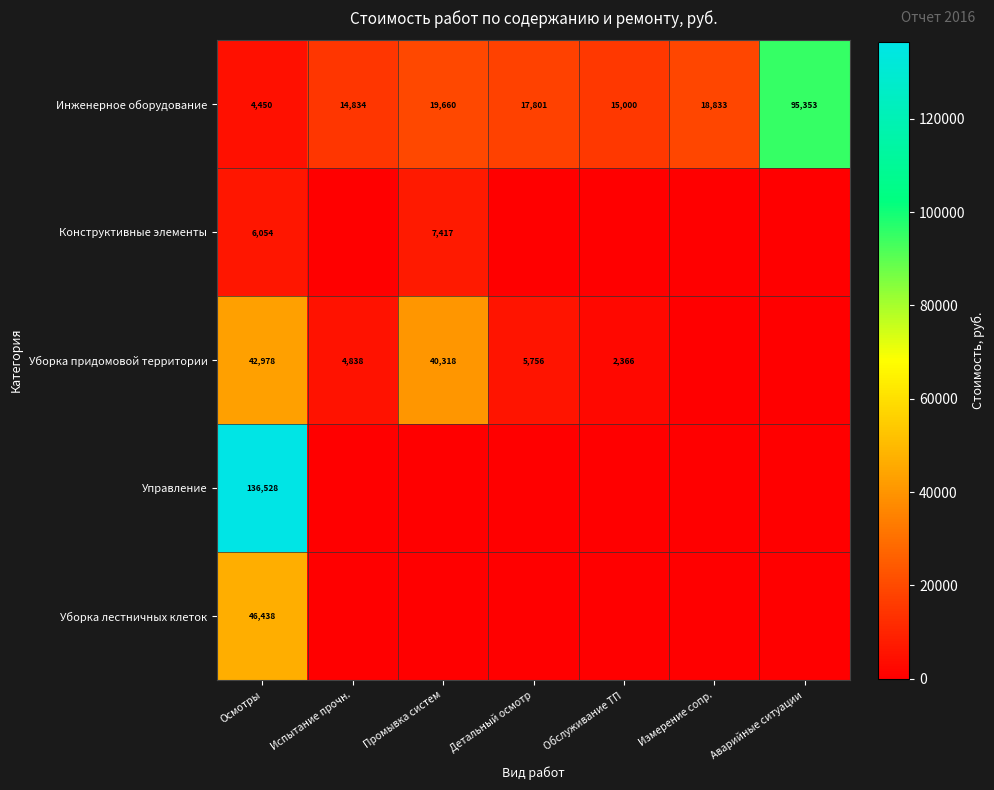

At how many categories does at least one series exceed 108376?

1